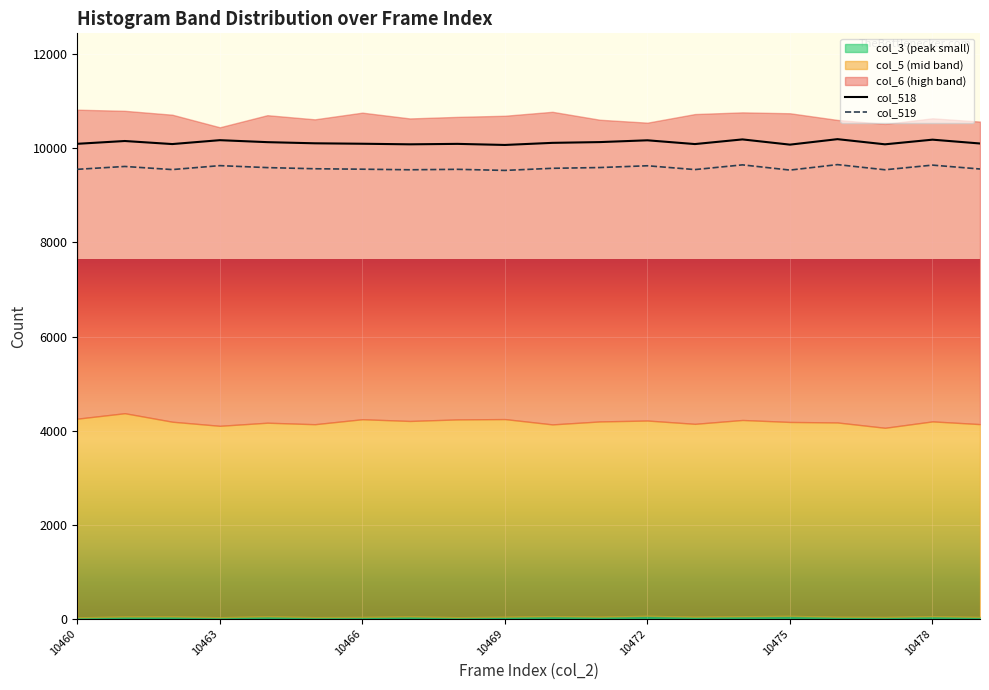

True or false: col_519 and col_518 intersect in this chart.

False